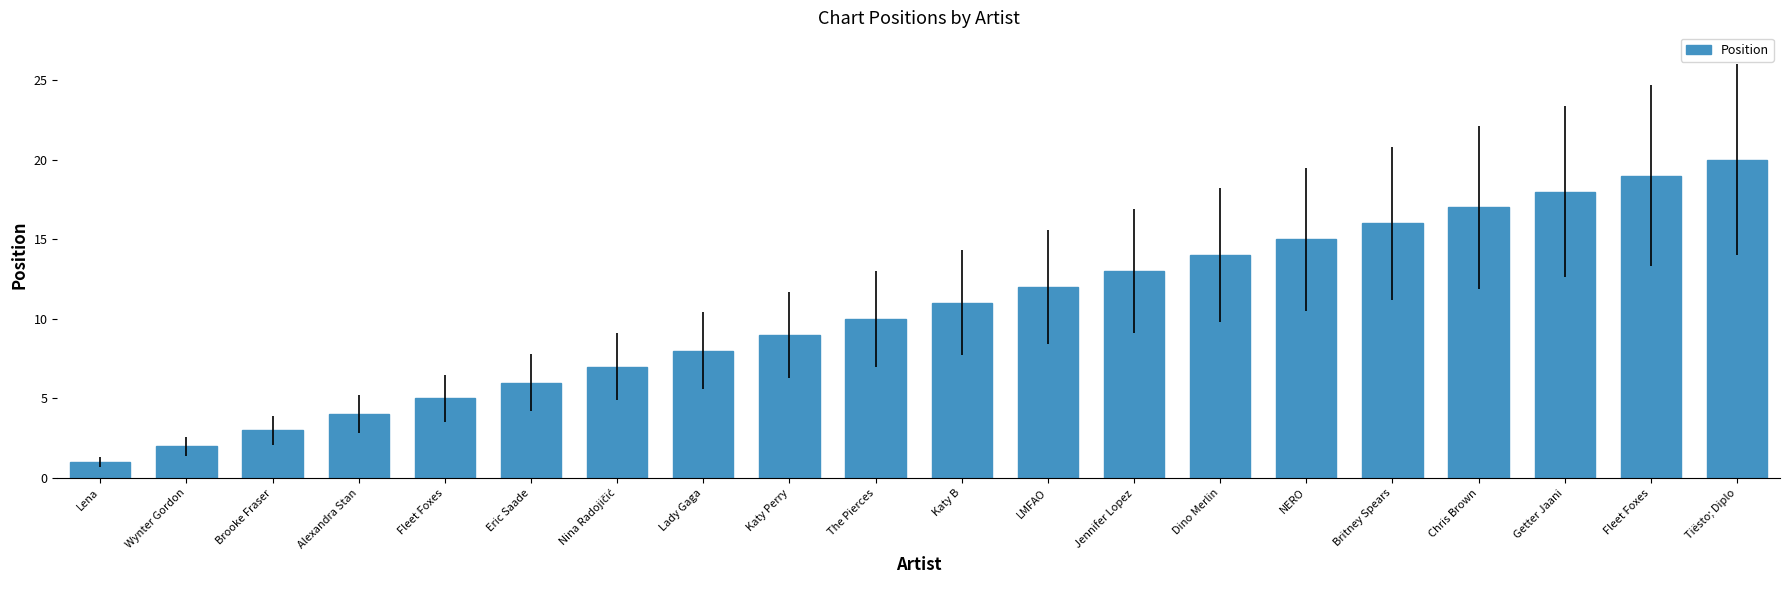

Rank the categories by value from lowest to highest.

Lena, Wynter Gordon, Brooke Fraser, Alexandra Stan, Fleet Foxes, Eric Saade, Nina Radojičić, Lady Gaga, Katy Perry, The Pierces, Katy B, LMFAO, Jennifer Lopez, Dino Merlin, NERO, Britney Spears, Chris Brown, Getter Jaani, Fleet Foxes, Tiësto; Diplo